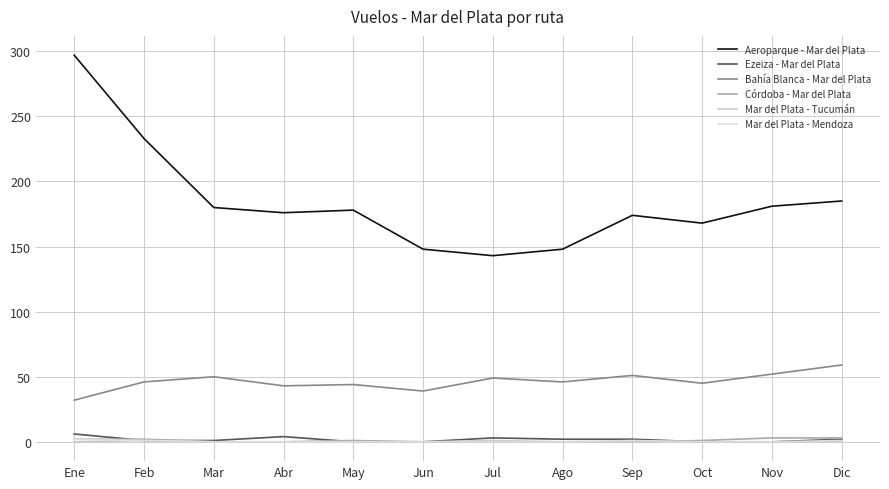

How many Mar del Plata - Mendoza values are between 0 and 1?

11